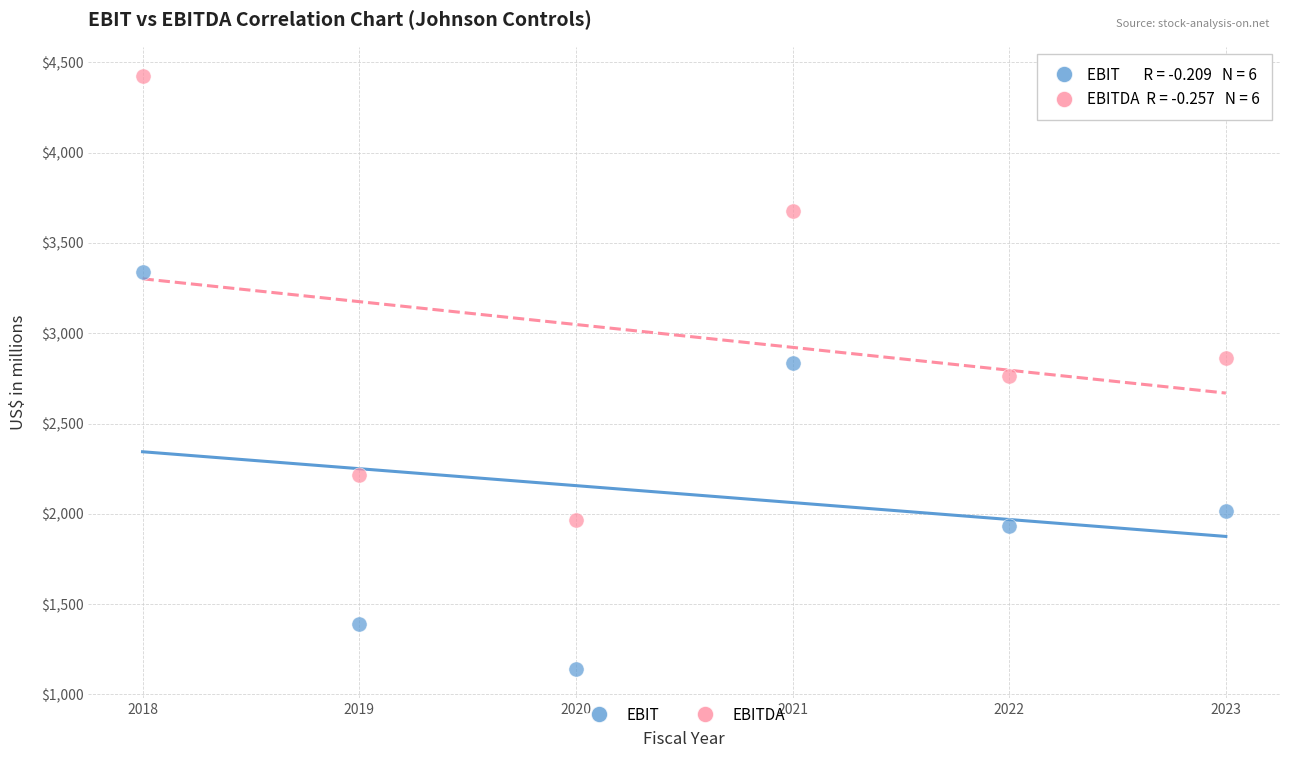

Which series contains the highest Y value?

EBITDA